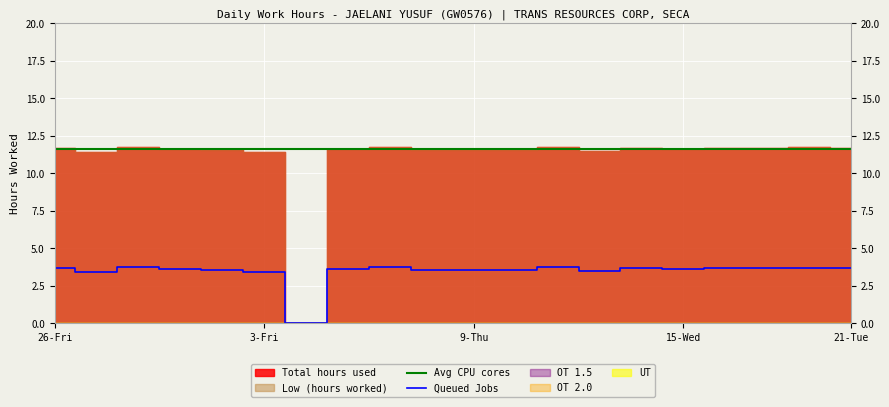

True or false: Queued Jobs and Avg CPU cores intersect in this chart.

False